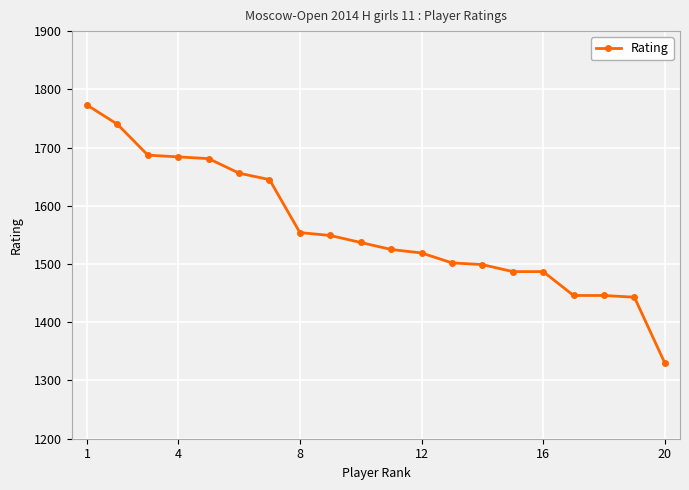

What is the value of the 8th point from the left?

1554